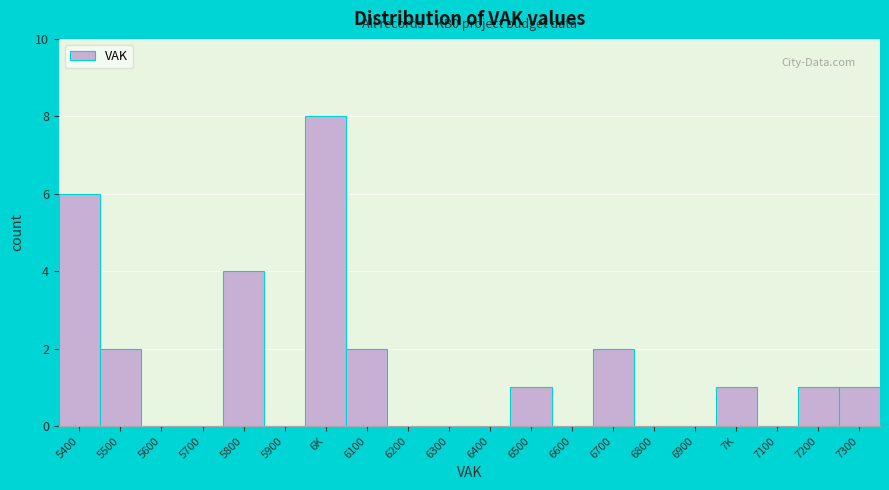

Reading left to right, transcribe all the data shown in this chart.

5400=6	5500=2	5600=0	5700=0	5800=4	5900=0	6K=8	6100=2	6200=0	6300=0	6400=0	6500=1	6600=0	6700=2	6800=0	6900=0	7K=1	7100=0	7200=1	7300=1